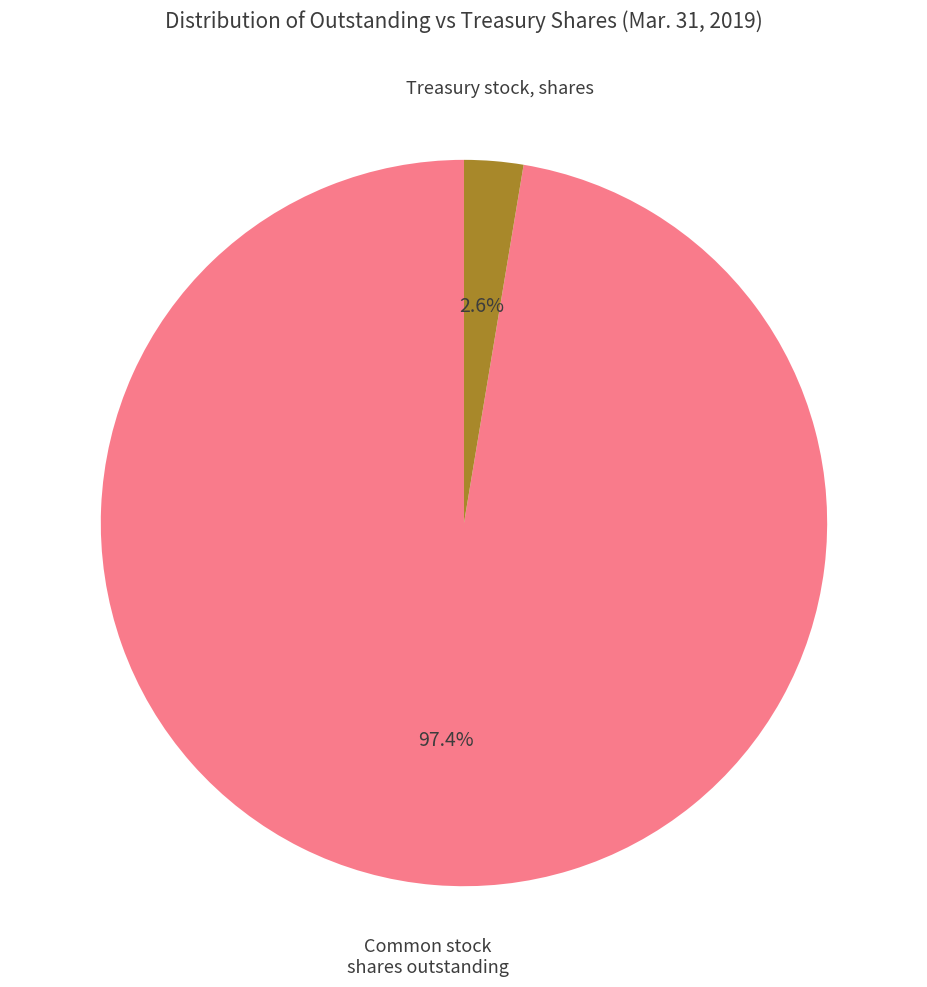

Is there any slice that represents more than half of the pie?

Yes